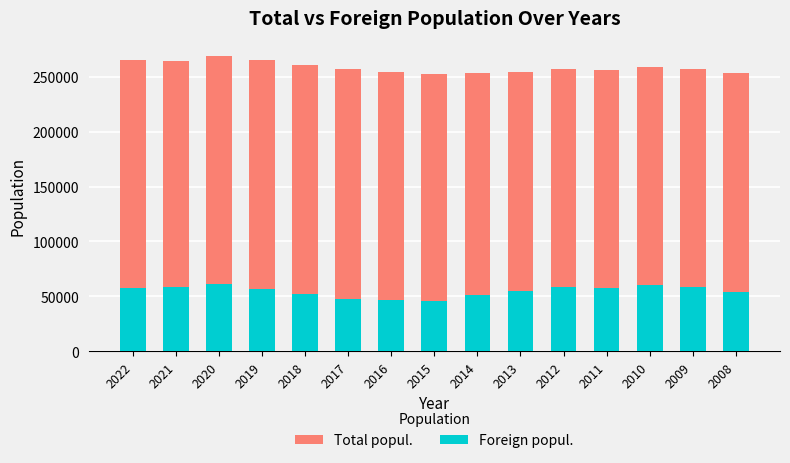

What is the smallest value displayed?

45786